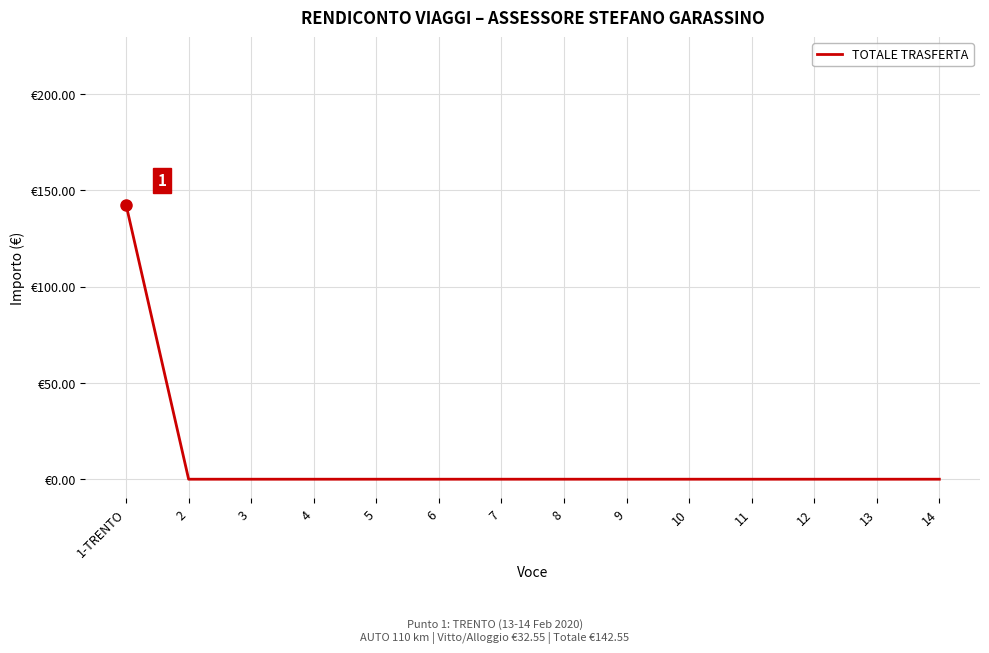

Is this an area chart (filled region under the line)?

No